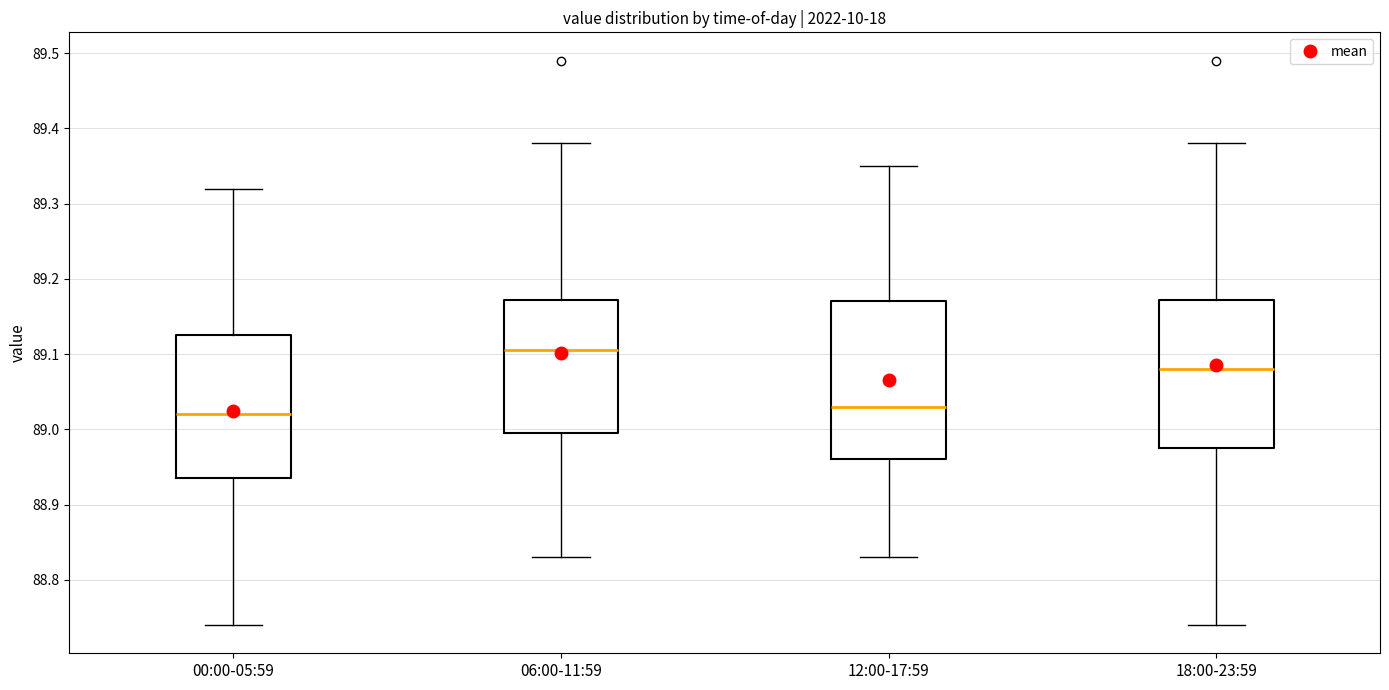

Reading left to right, read every box against the y-axis: the position of its median line, the range the box covers, and the ends of its whiskers. The values are not printed on the chart, so give them approximately, as read against the axis.

00:00-05:59: median 89.02, box 88.94 to 89.13, whiskers 88.74 to 89.32
06:00-11:59: median 89.11, box 89.00 to 89.17, whiskers 88.83 to 89.38
12:00-17:59: median 89.03, box 88.96 to 89.17, whiskers 88.83 to 89.35
18:00-23:59: median 89.08, box 88.98 to 89.17, whiskers 88.74 to 89.38